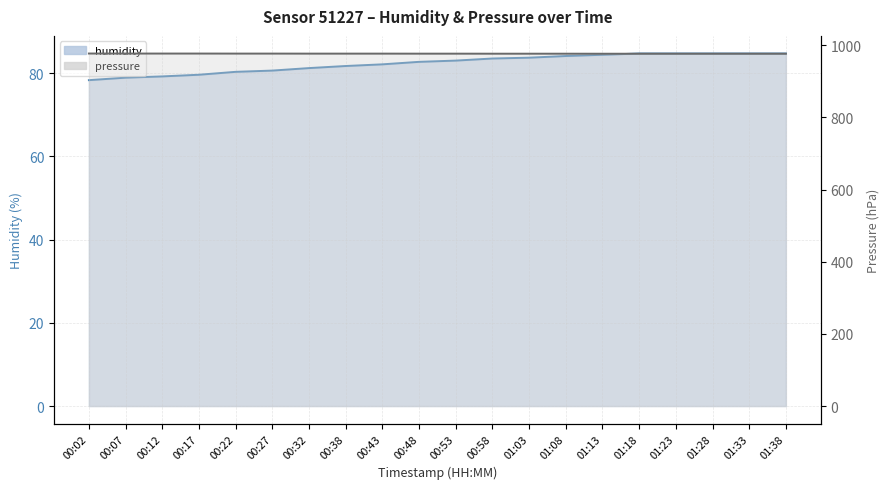

Between 00:02 and 01:03, which series saw the biggest shift?

humidity